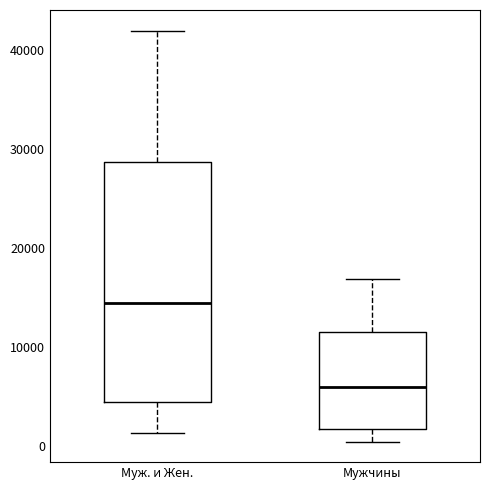

Reading left to right, read every box against the y-axis: the position of its median line, the range the box covers, and the ends of its whiskers. The values are not printed on the chart, so give them approximately, as read against the axis.

Муж. и Жен.: median 14000, box 4000 to 29000, whiskers 1000 to 42000
Мужчины: median 6000, box 2000 to 12000, whiskers 0 to 17000